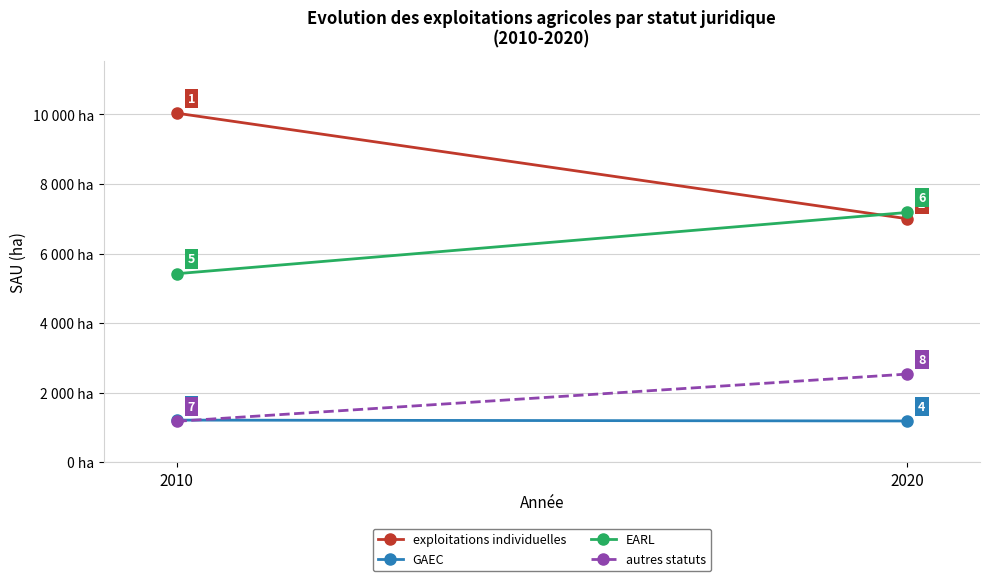

What is the sum of all GAEC values?

2399.6